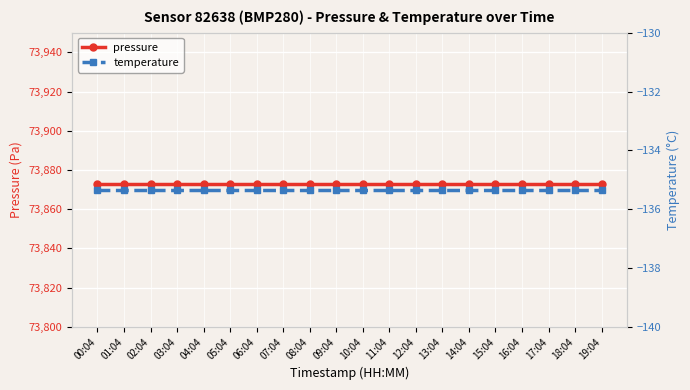

True or false: temperature has more than 1 interior local peaks.

False